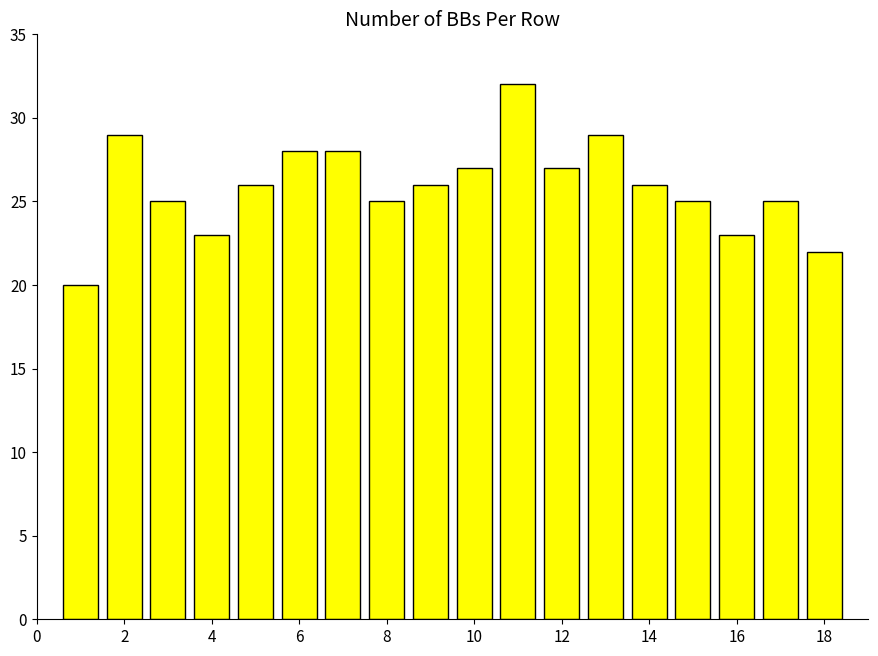

What is the minimum value shown in the chart?

20